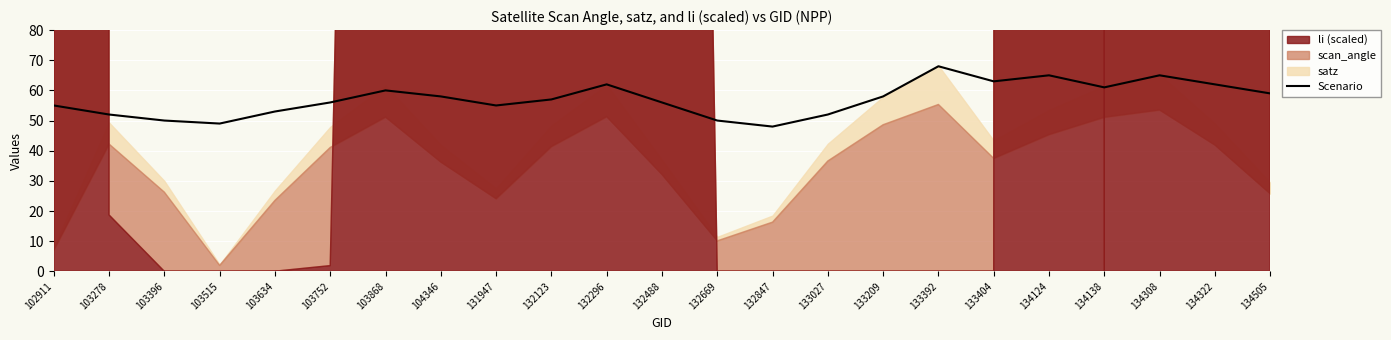

What is the average value?

57